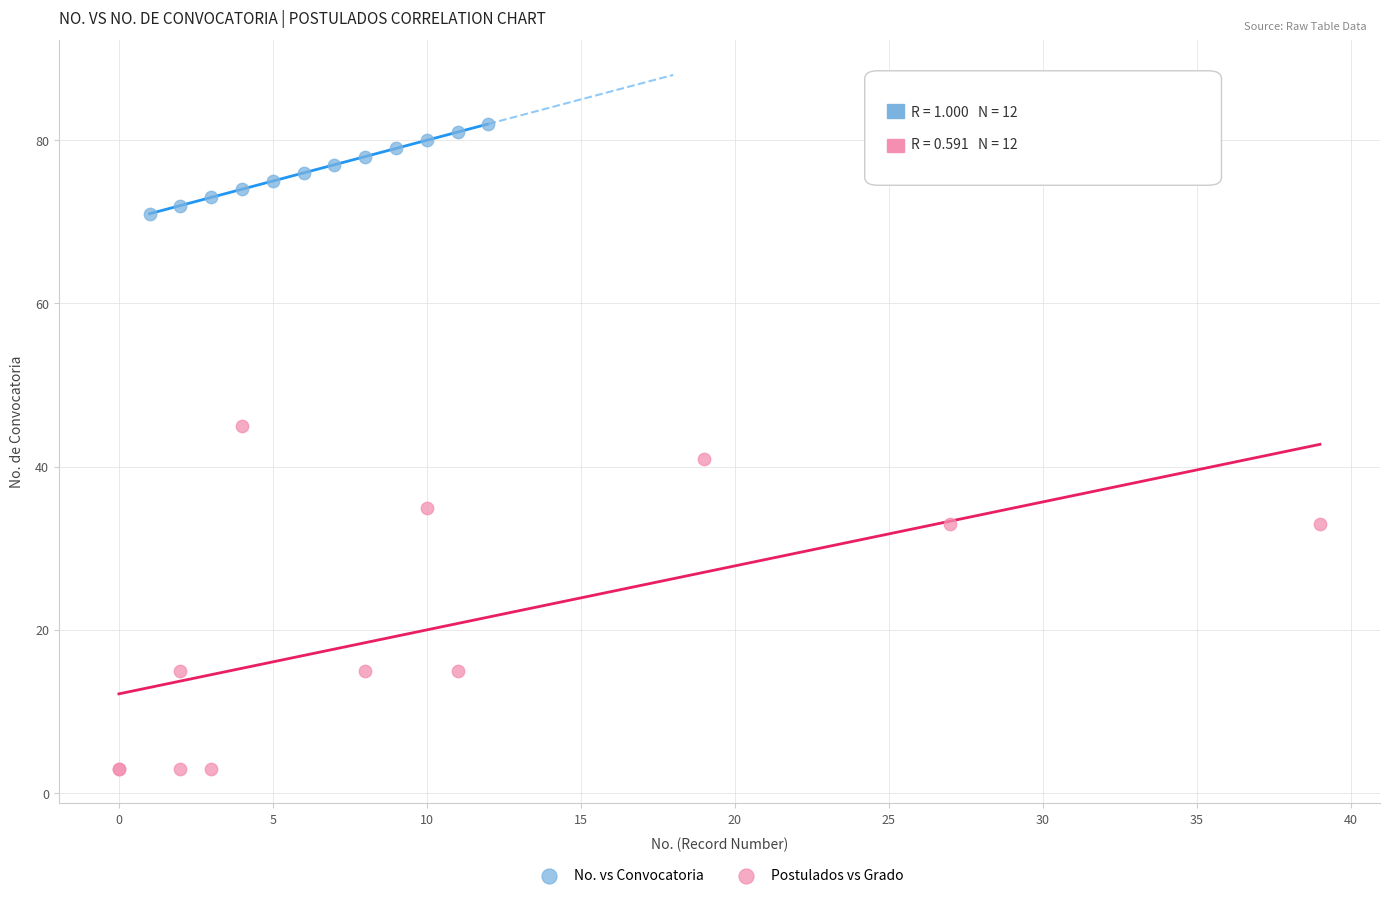

What are all the series names shown in the legend?

No. vs Convocatoria, Postulados vs Grado